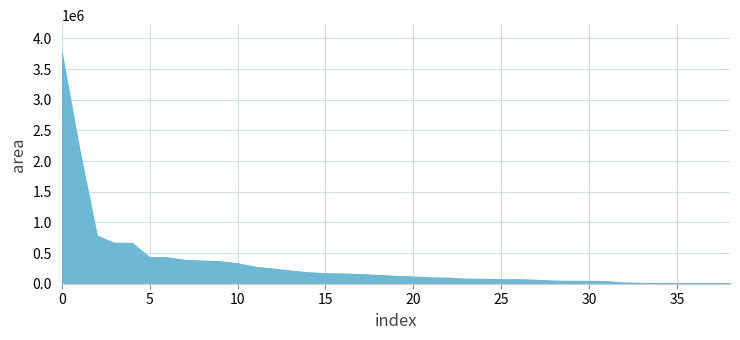

What is the greatest value displayed?

3764699